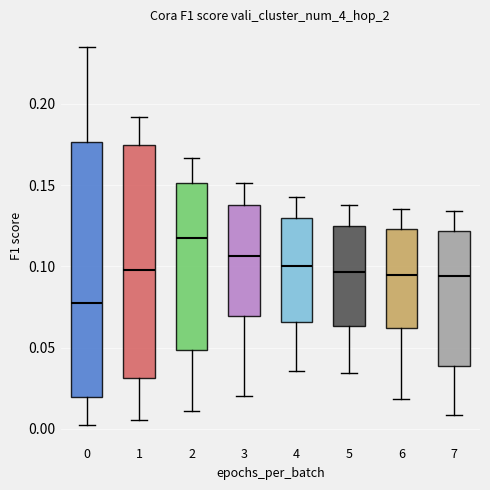

Comparing the boxes themselves (not the whiskers), which one is the tallest?

0